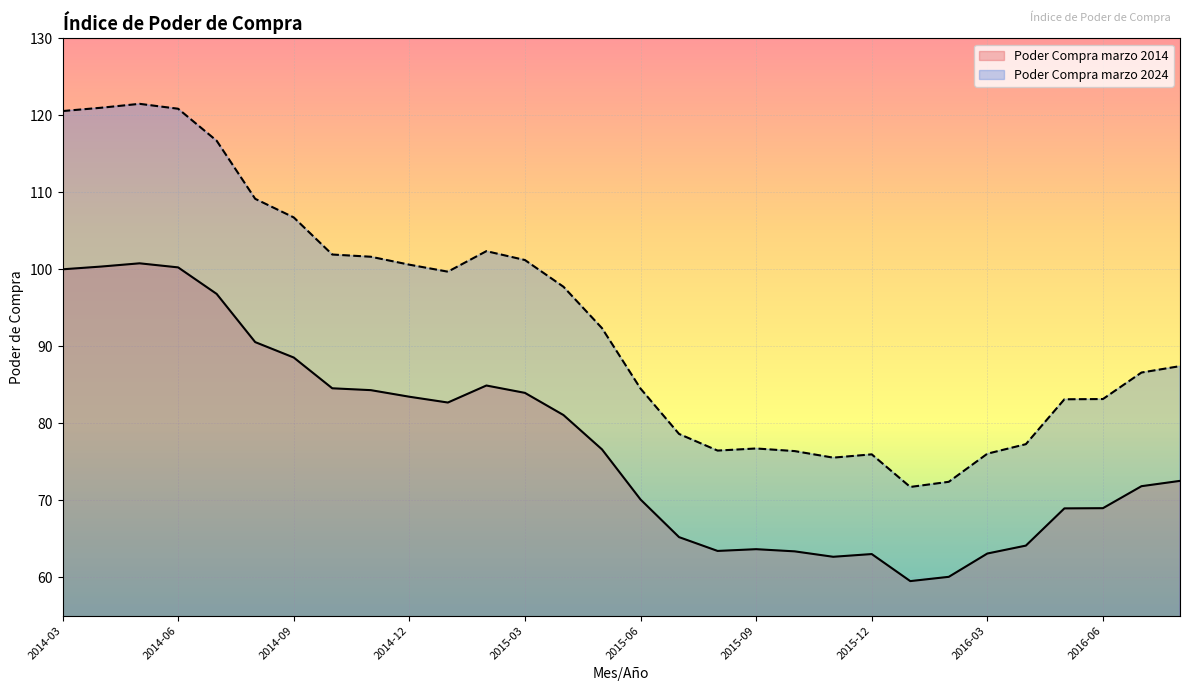

True or false: Poder Compra marzo 2014 has a value of 63.6 at 2015-09.

True